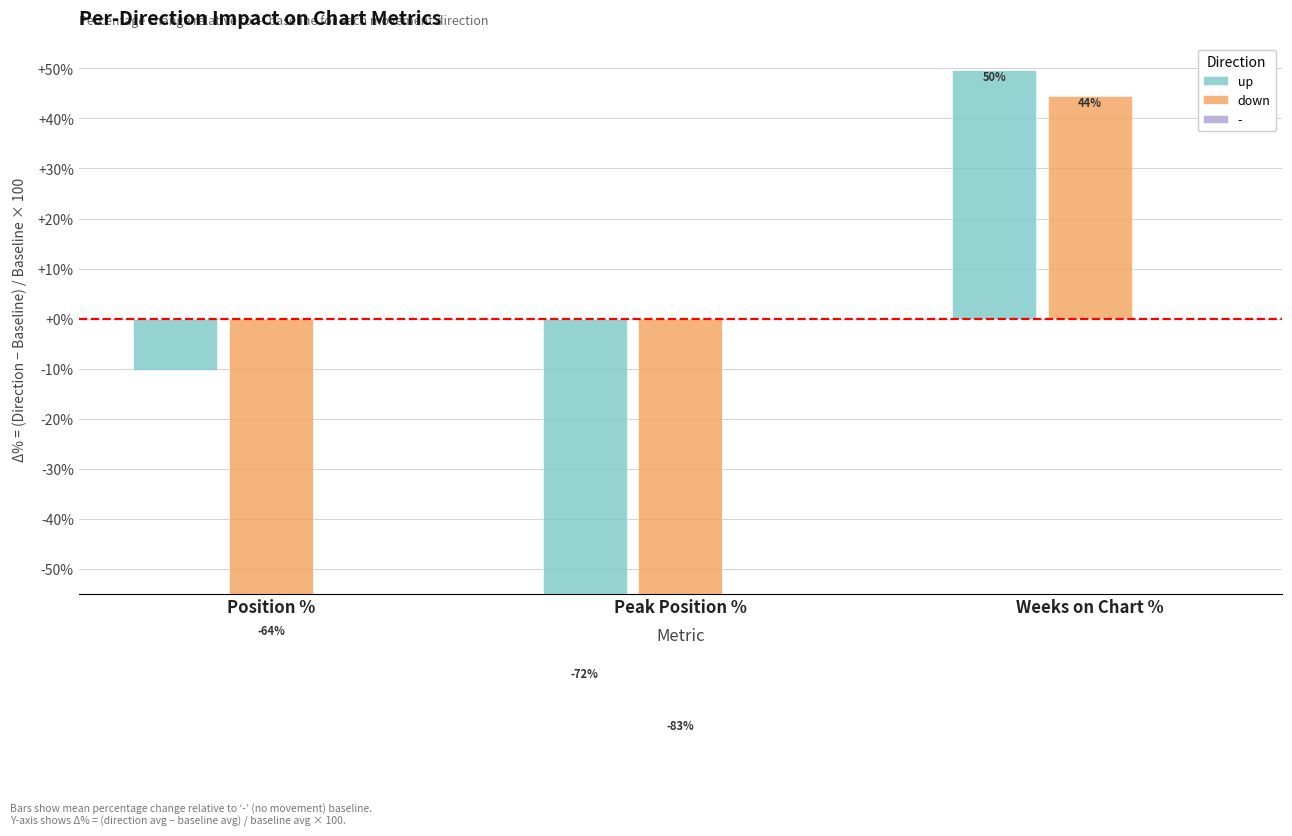

Does the chart contain any negative values?

Yes